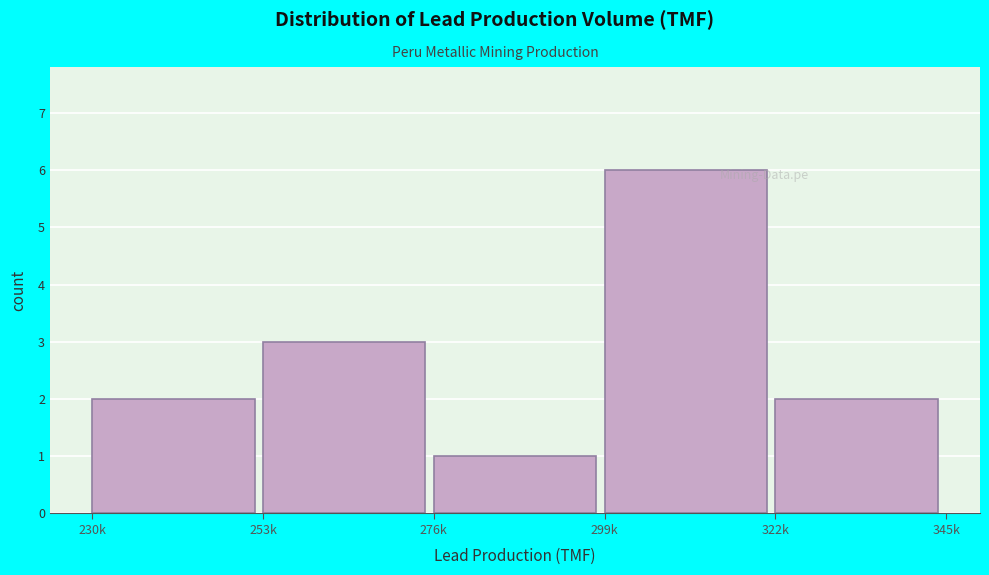

Reading left to right, what are all the values shown in this chart?

2	3	1	6	2